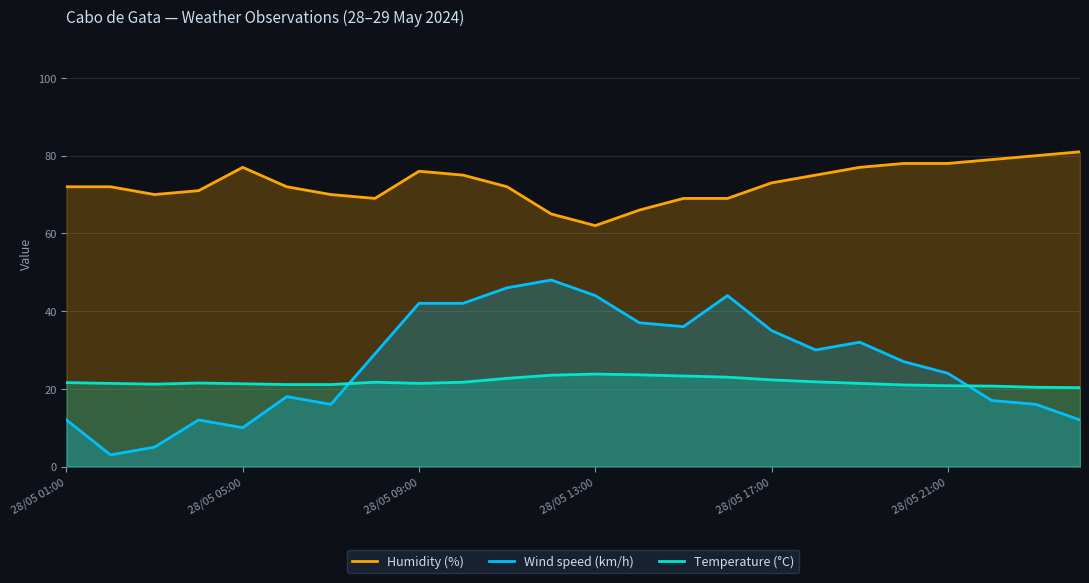

List the series in order of their peak value, lowest first.

Temperature (°C), Wind speed (km/h), Humidity (%)